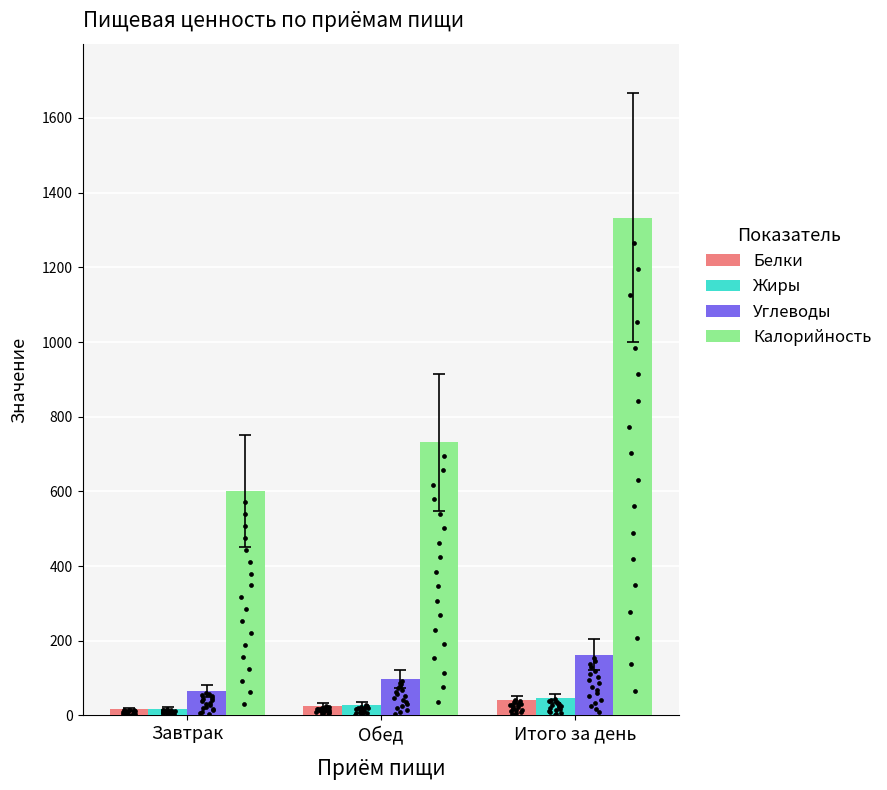

Which series reaches the minimum Y coordinate?

Белки